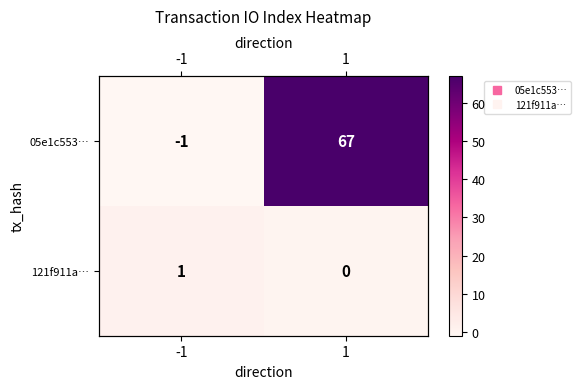

Read the 121f911a… value at -1.

1